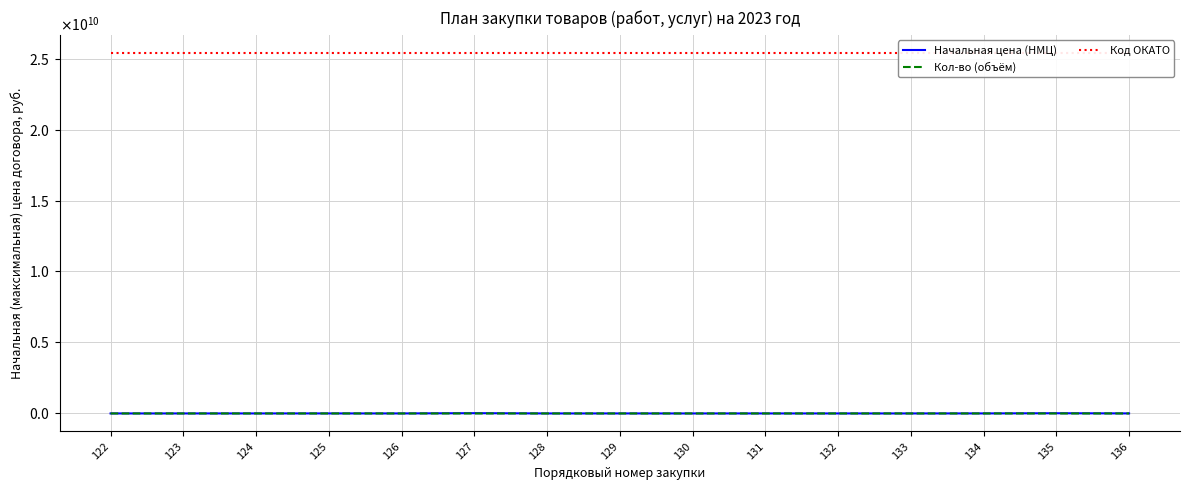

What is the sum of the Начальная цена (НМЦ) values at 126 and 124?

2453683.3